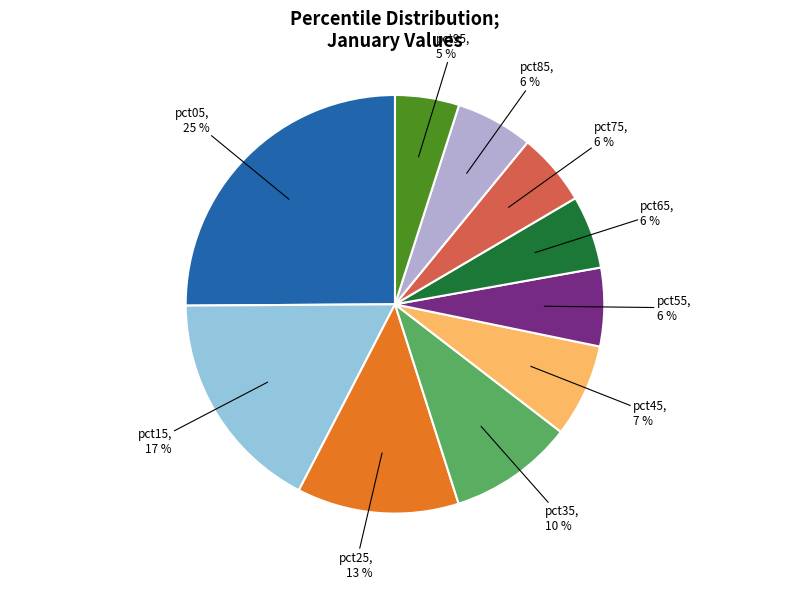

Do pct45 and pct95 together represent more than half of the pie?

No